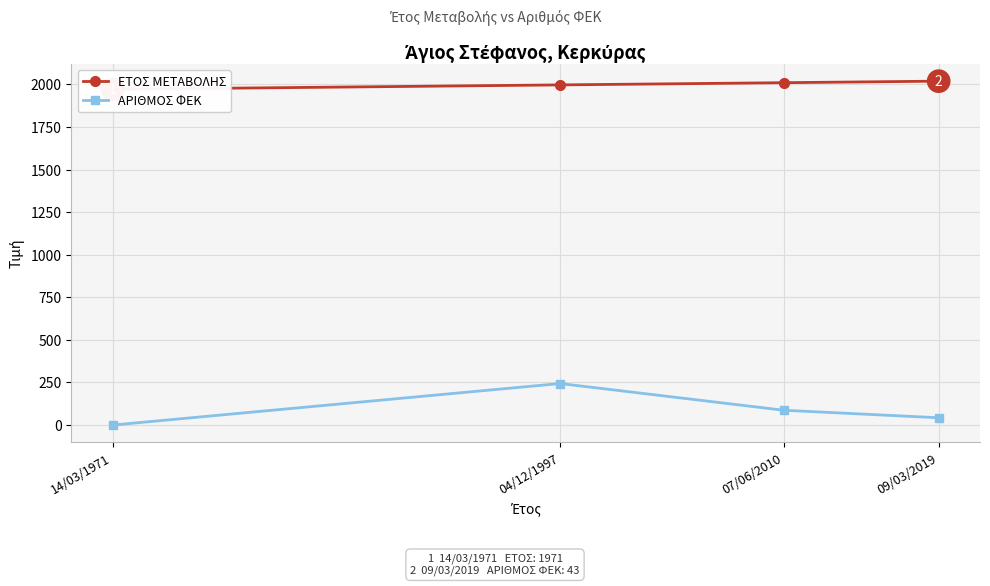

What is the label of the 3rd point from the right?

04/12/1997